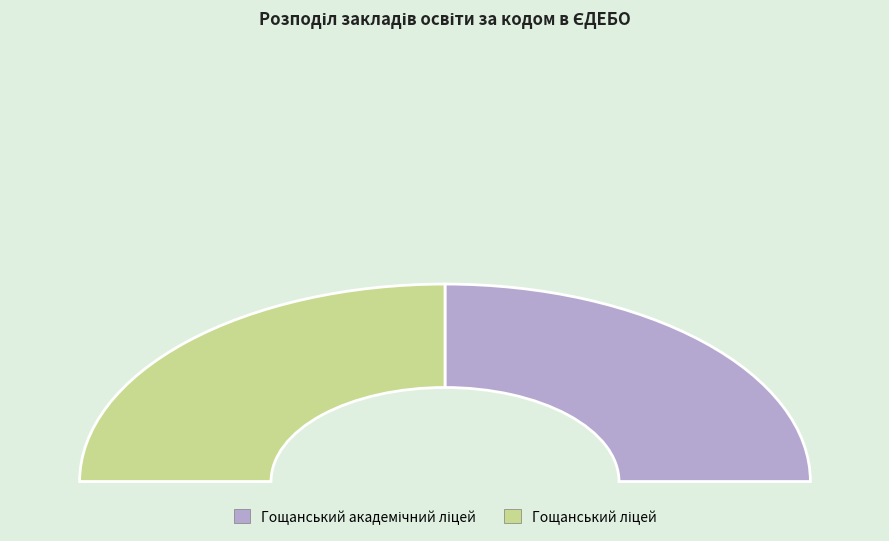

True or false: Гощанський академічний ліцей accounts for 50% of the total.

True